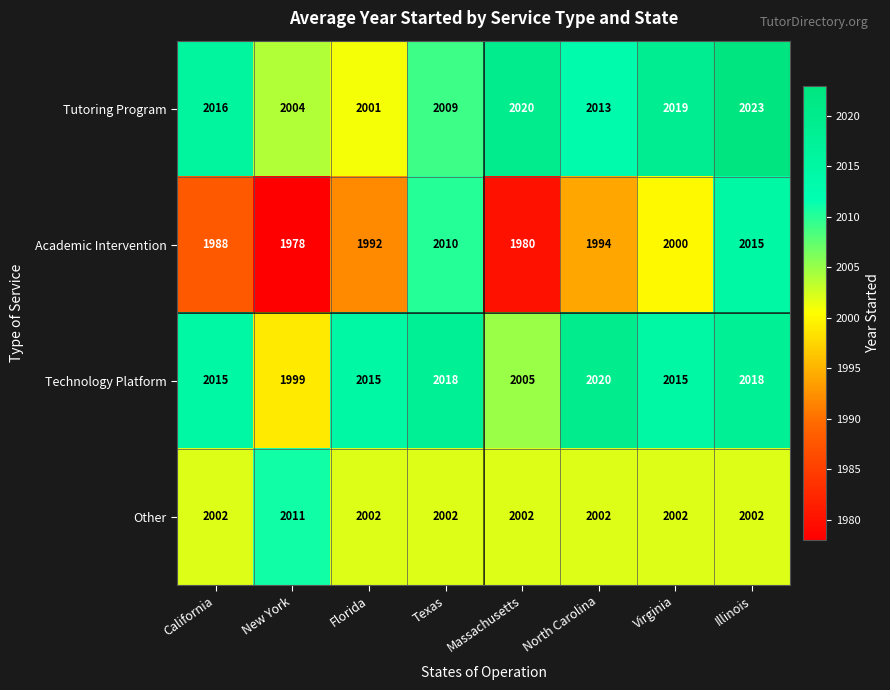

At how many categories does at least one series exceed 2007?

8